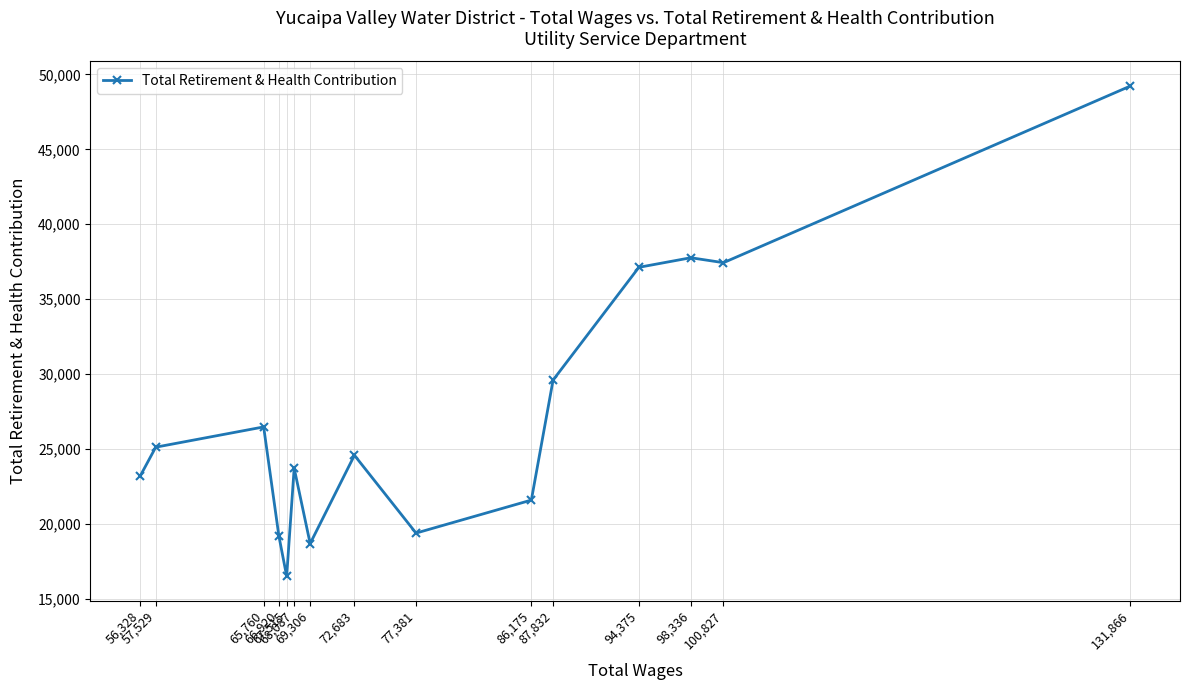

What is the smallest value displayed?

16485